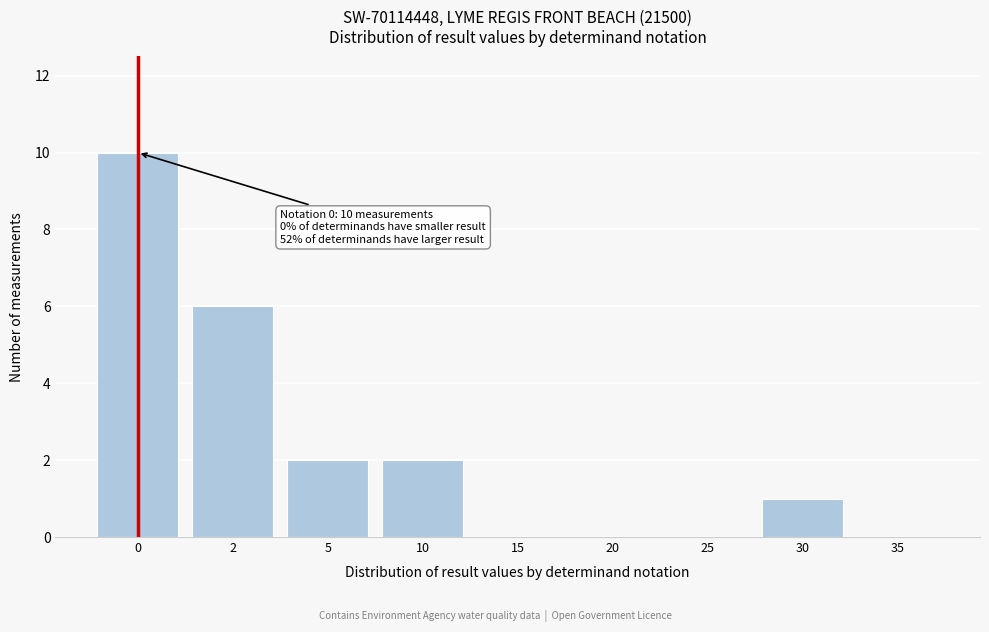

Reading left to right, list all the values displayed in this chart.

0=10	2=6	5=2	10=2	15=0	20=0	25=0	30=1	35=0